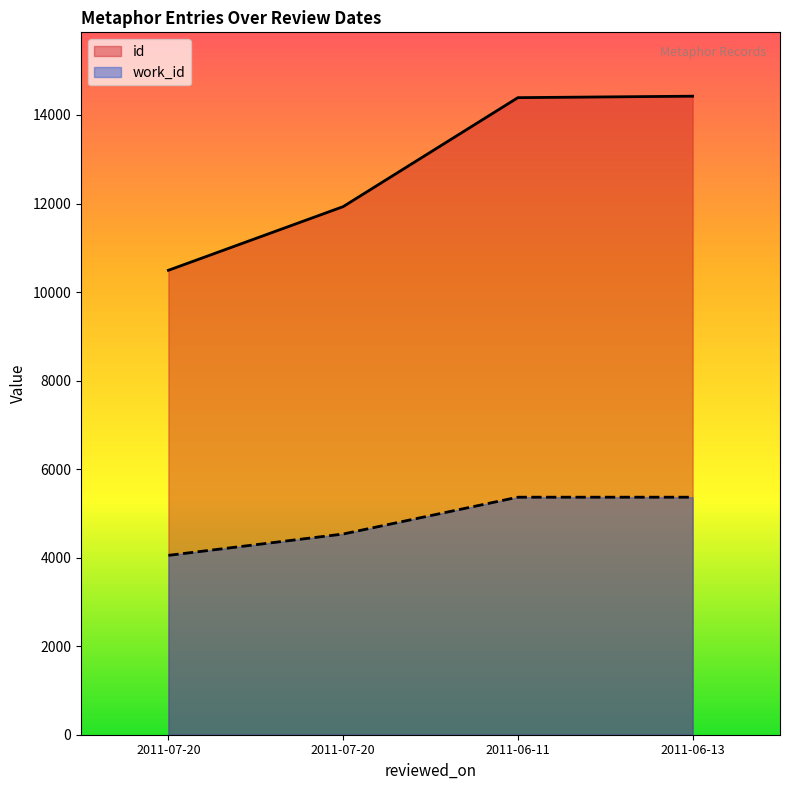

At which label is id closest to 12458?

2011-07-20